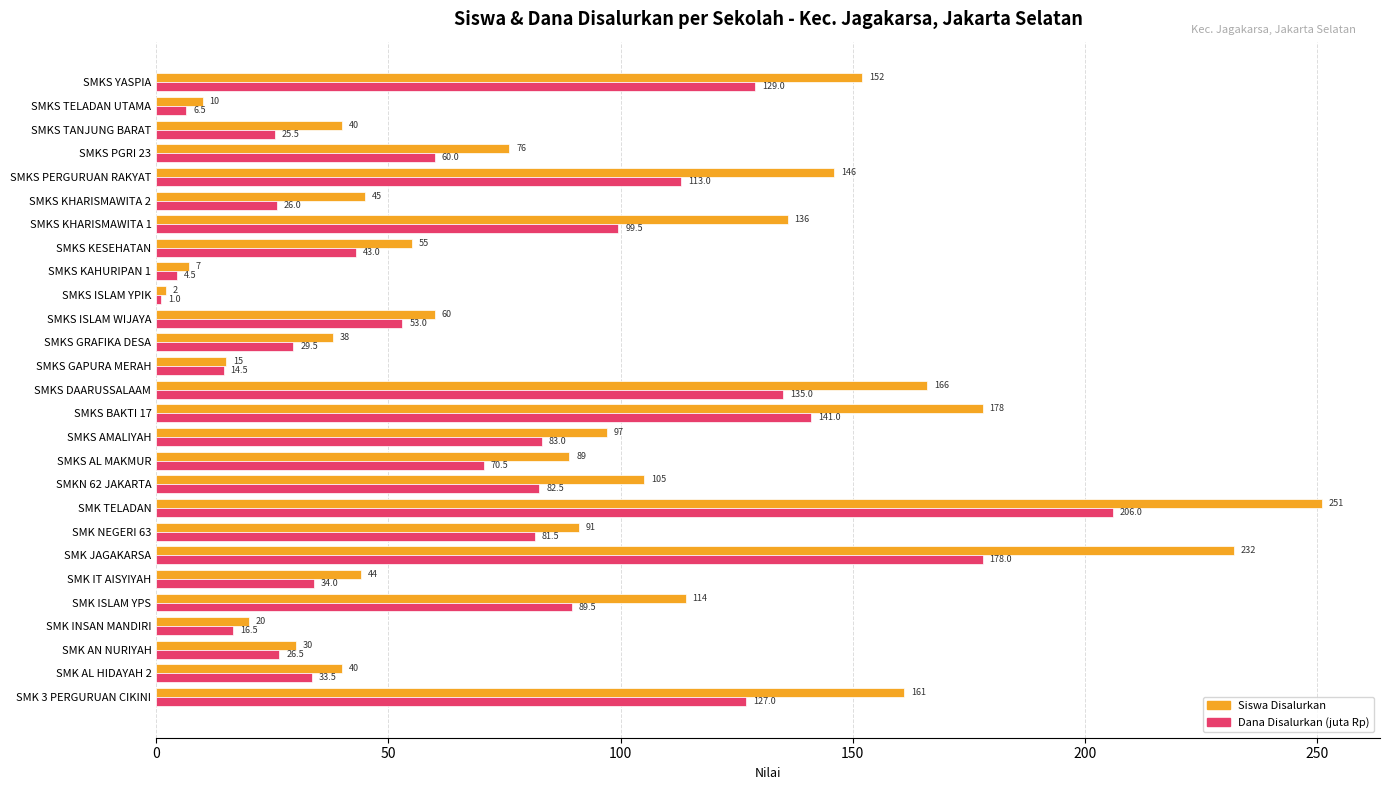

Which label corresponds to the smallest value in the chart?

SMKS ISLAM YPIK